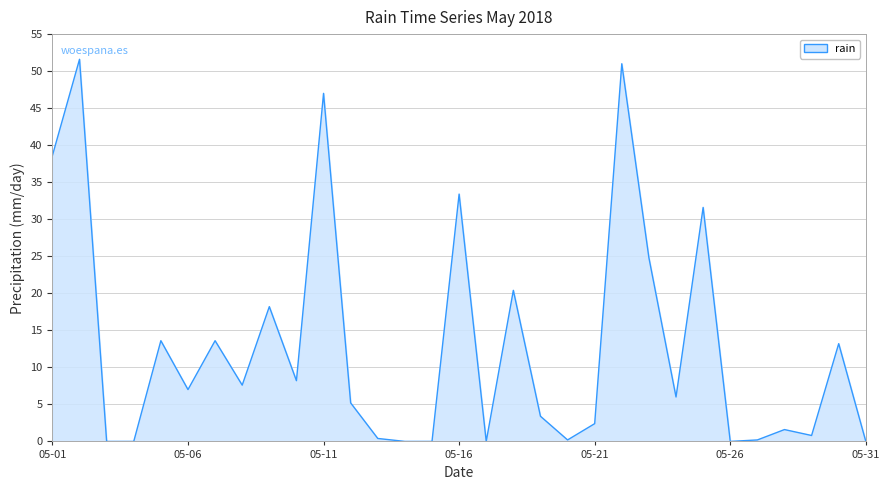

What is the maximum value shown in the chart?

51.6